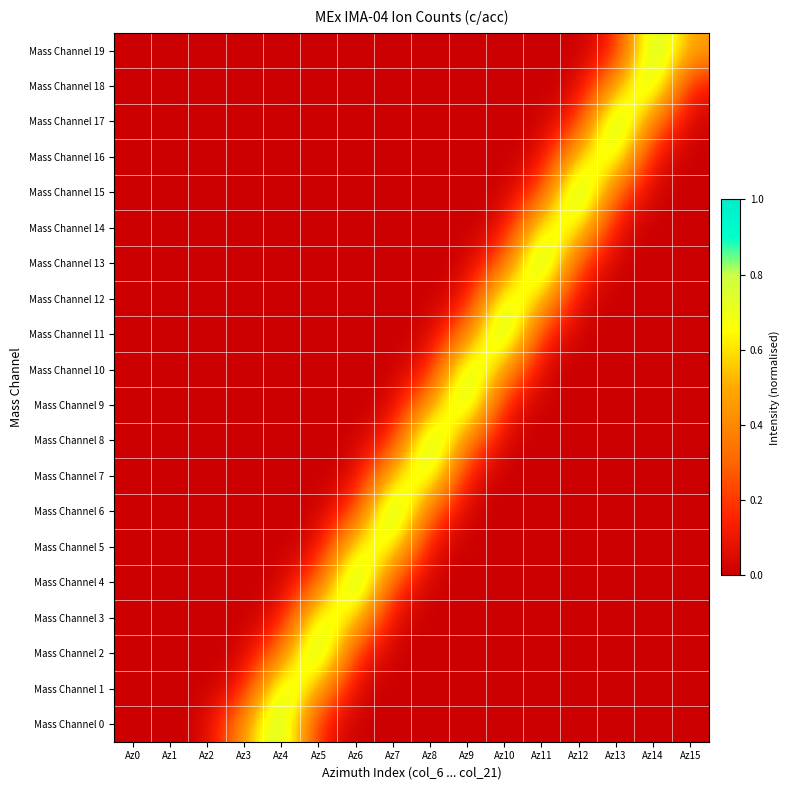

Rank the series by their maximum value, from highest to lowest.

Mass Channel 15, Mass Channel 4, Mass Channel 6, Mass Channel 13, Mass Channel 17, Mass Channel 2, Mass Channel 8, Mass Channel 11, Mass Channel 19, Mass Channel 0, Mass Channel 9, Mass Channel 10, Mass Channel 1, Mass Channel 18, Mass Channel 12, Mass Channel 7, Mass Channel 3, Mass Channel 16, Mass Channel 14, Mass Channel 5